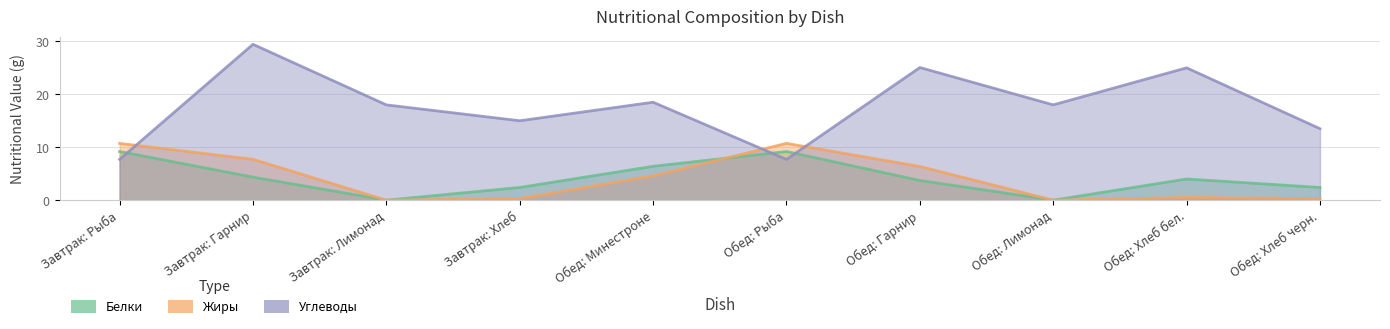

Is it true that Белки equals 9.2 at Обед: Рыба?

True